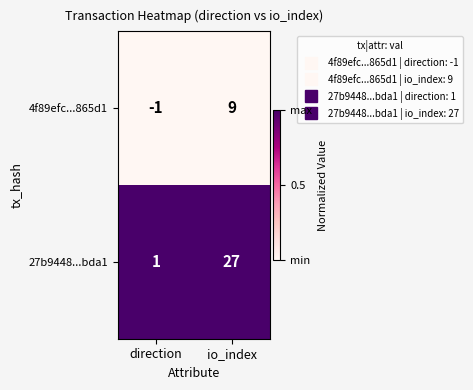

Which series has the largest total across all categories?

27b9448...bda1